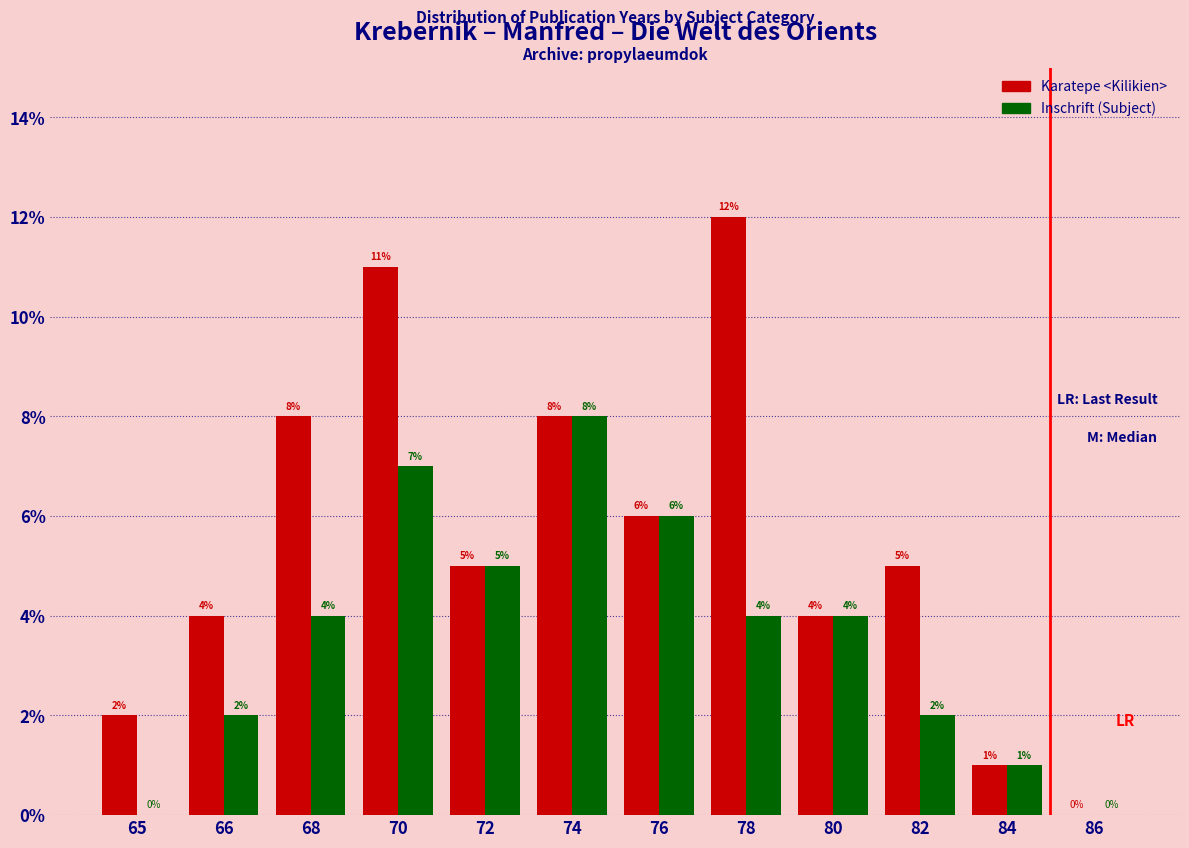

What is the greatest value displayed?

12